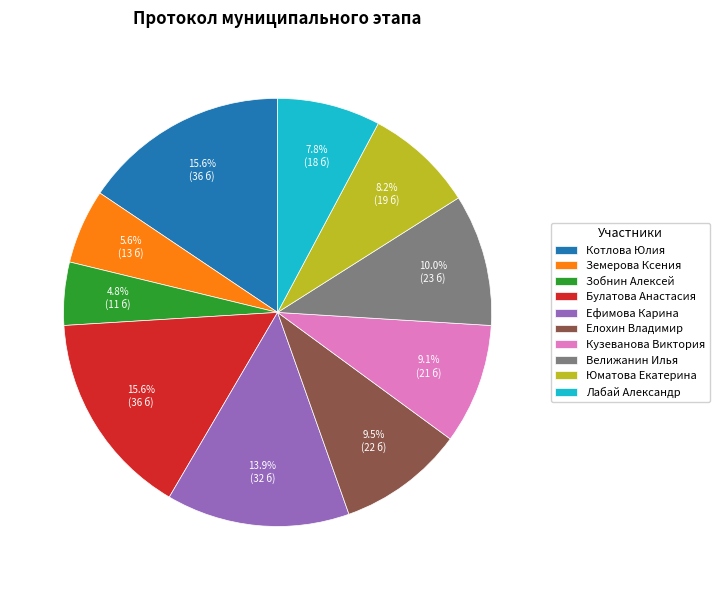

Is there a majority slice in this chart?

No